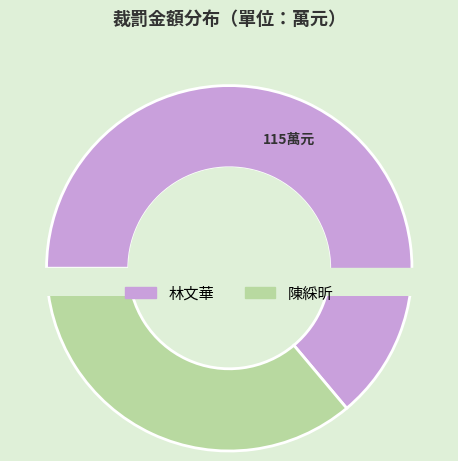

To the nearest percent, what portion does 陳綵昕 represent?

36%